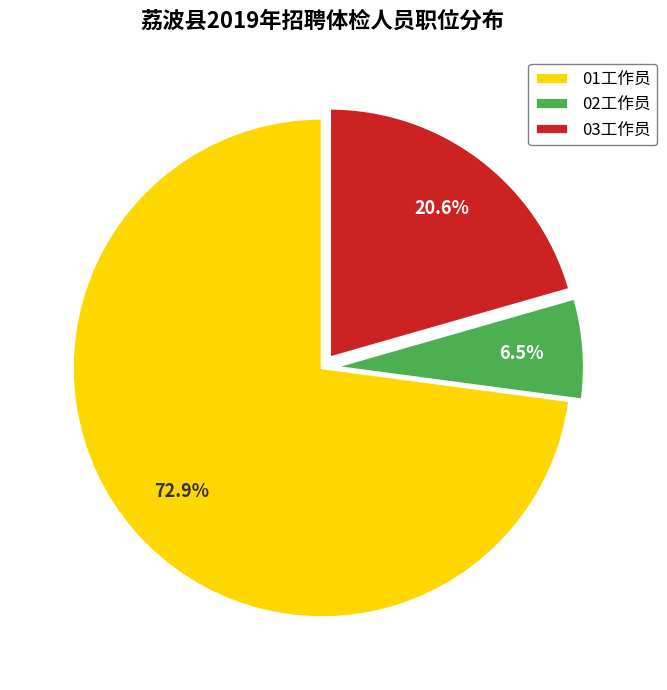

Approximately how many times larger is the value at 03工作员 compared to 01工作员?

0.3